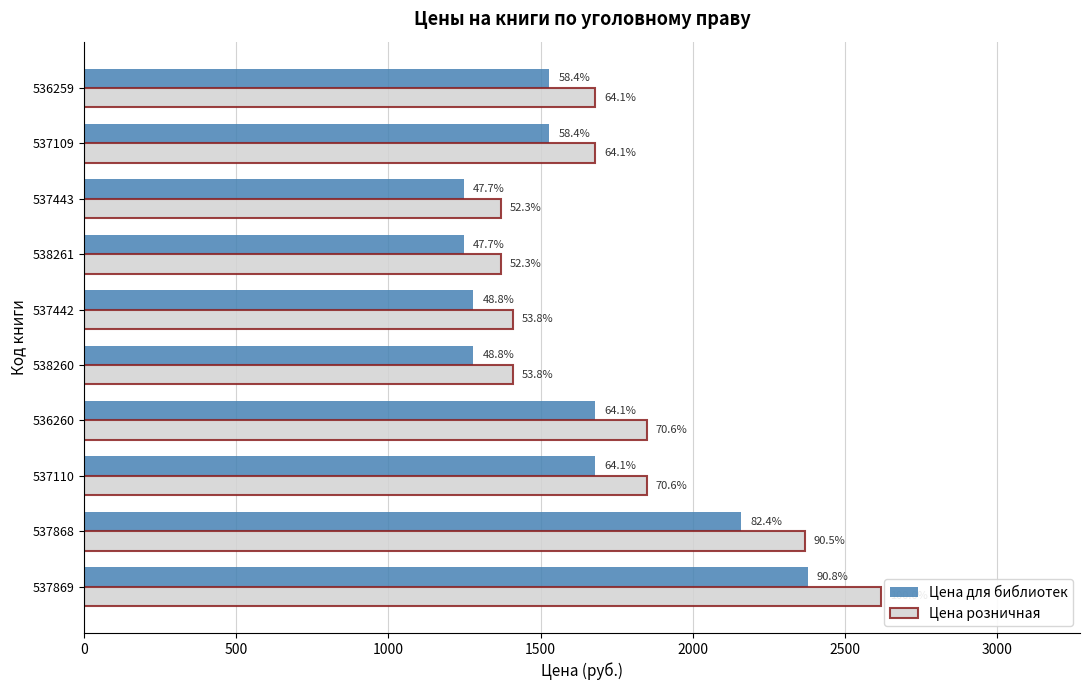

At how many categories does at least one series exceed 2376?

1